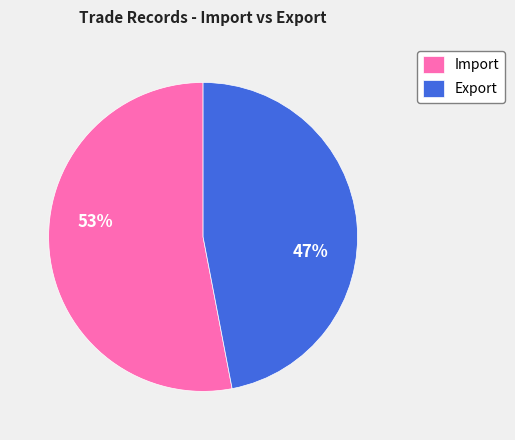

Is there a majority slice in this chart?

Yes